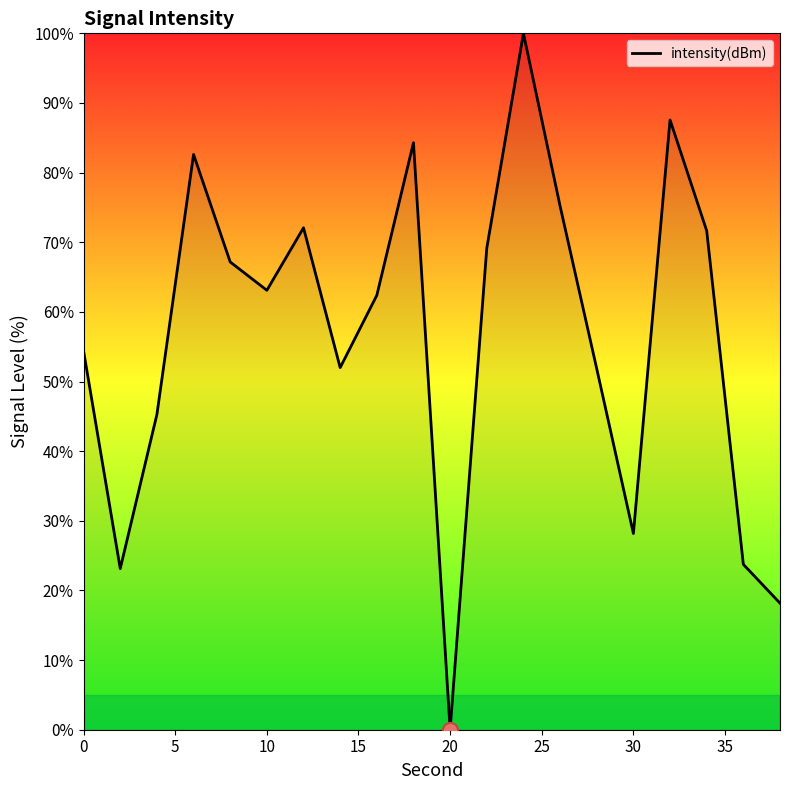

Between 10 and 25, which is larger?

25